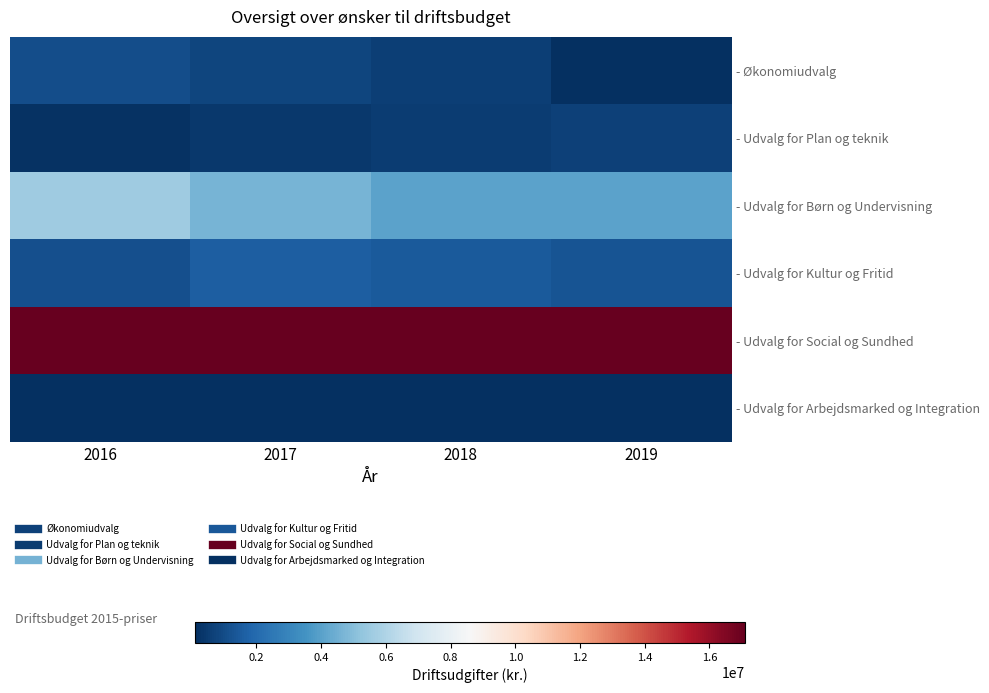

Count the number of categories in the chart.

4